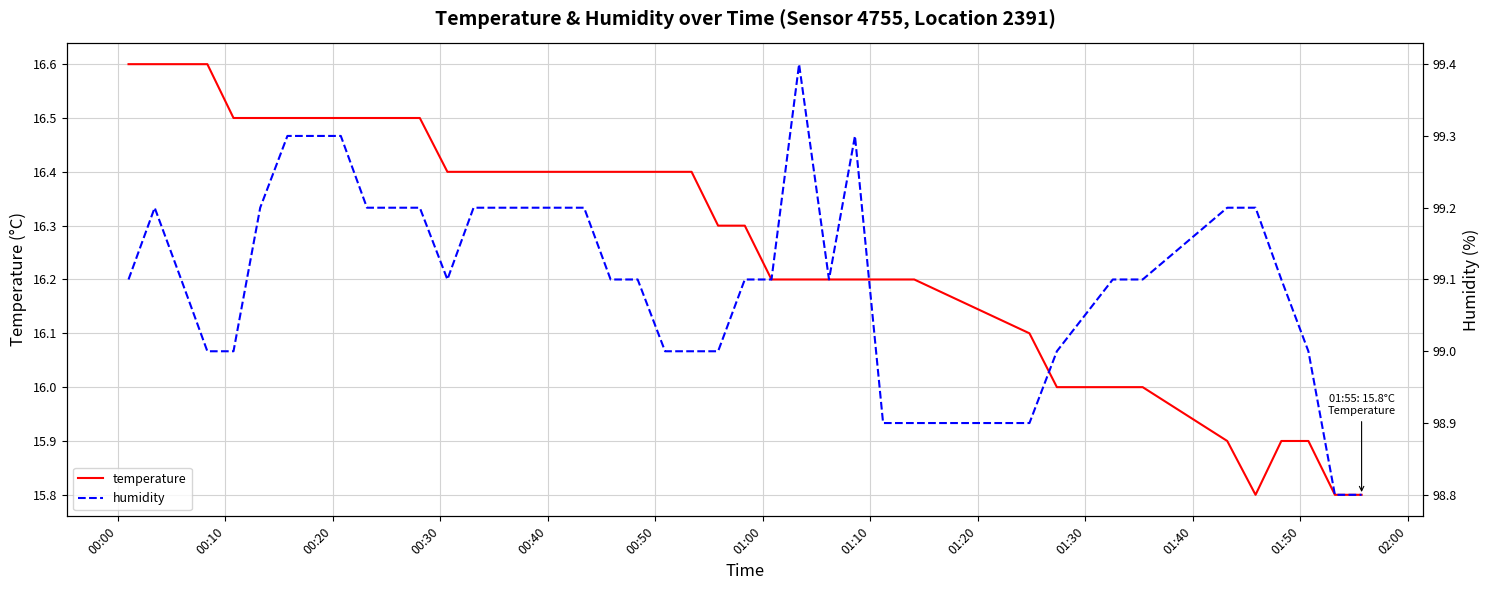

True or false: humidity has more than 2 points higher than both neighbors.

True